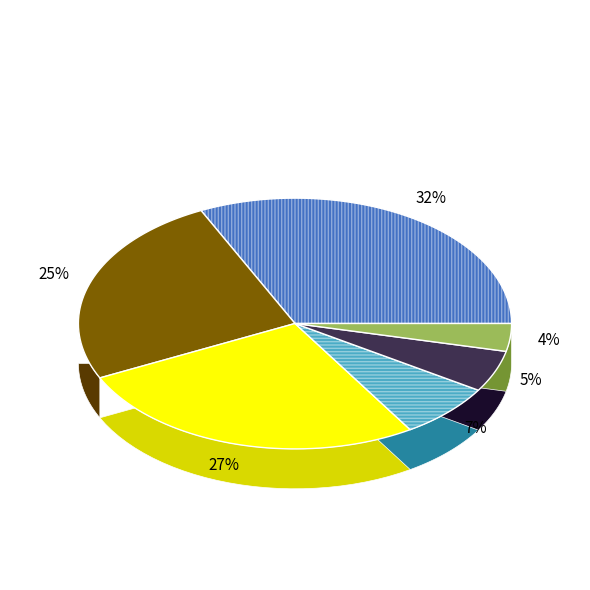

Count the number of slices in the pie.

6